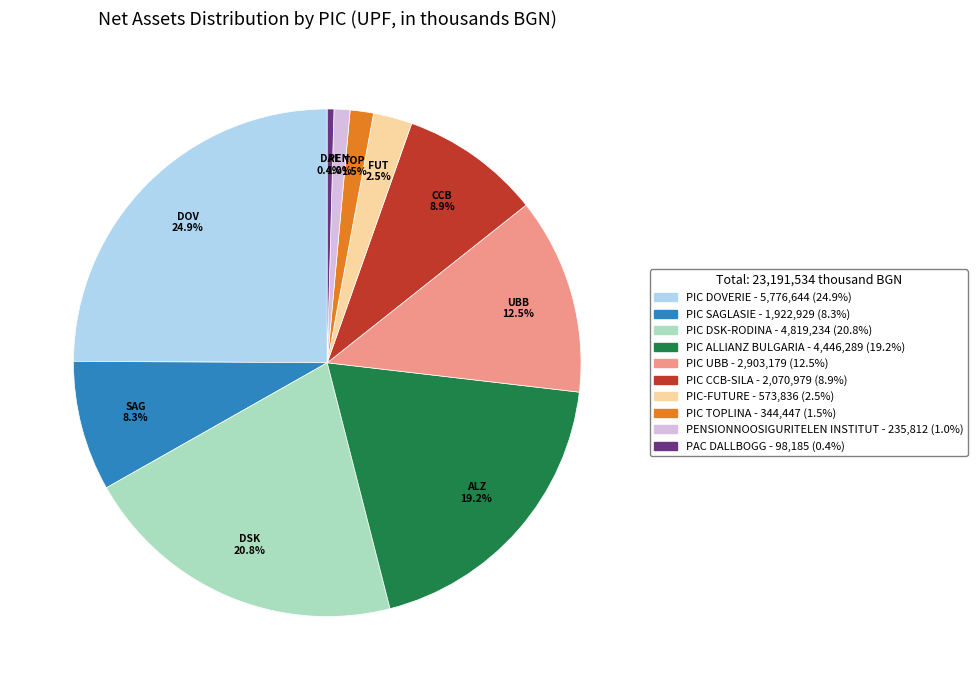

Is there a majority slice in this chart?

No